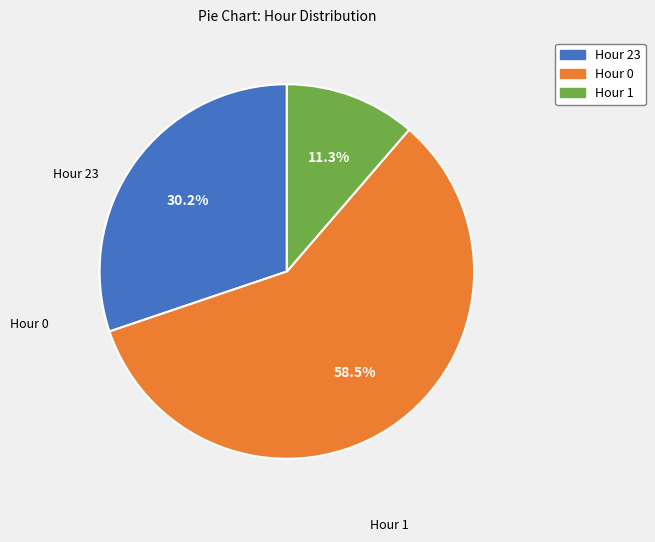

Which slice is the largest?

Hour 0